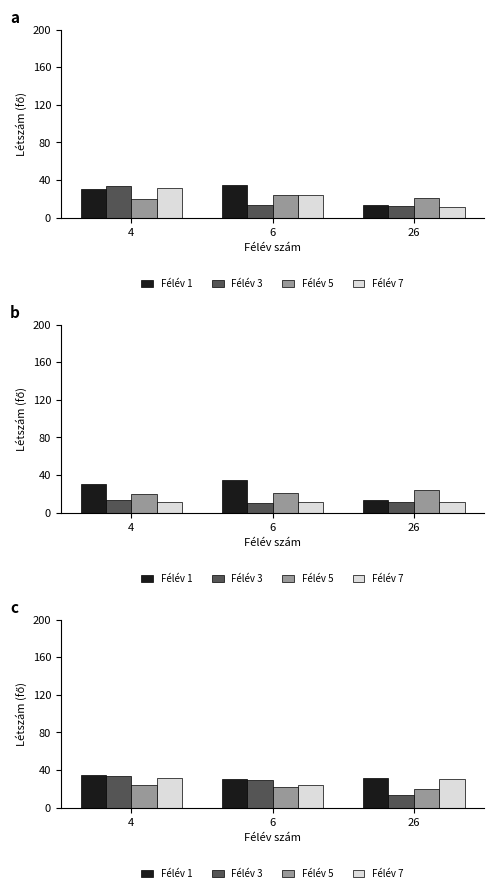

Is the value of Félév 3 at 26 greater than the value of Félév 1 at 6?

No